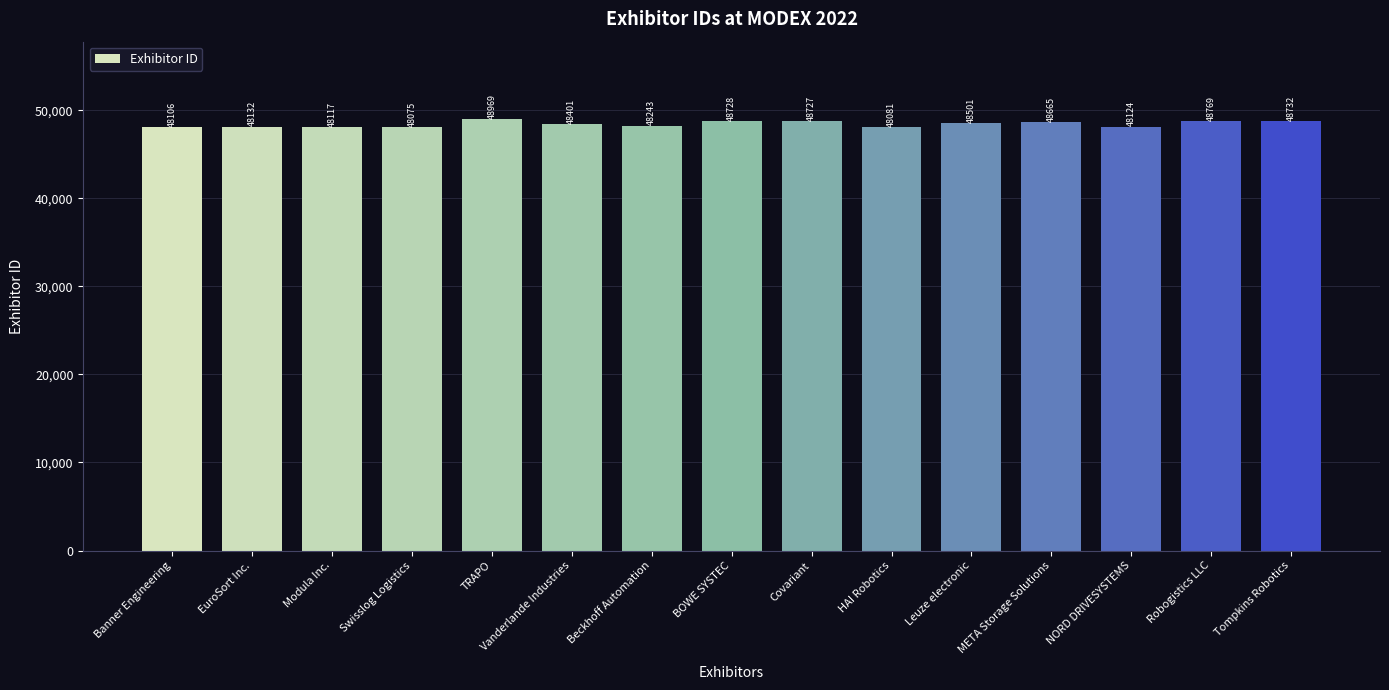

How many categories are shown in the chart?

15